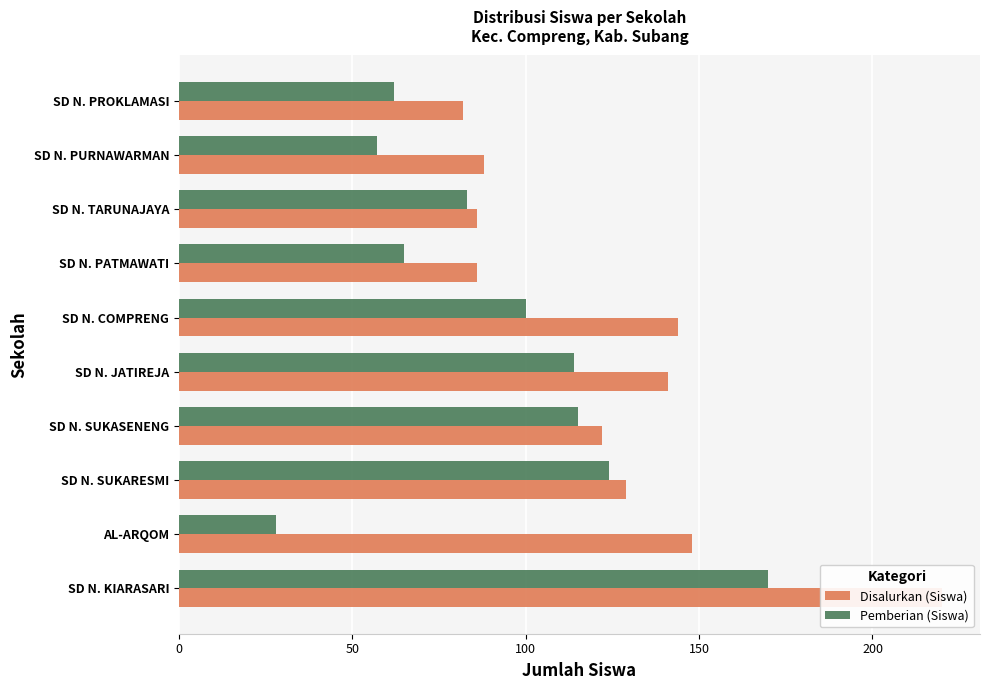

True or false: Pemberian (Siswa) has a value of 241 at SD N. KIARASARI.

False